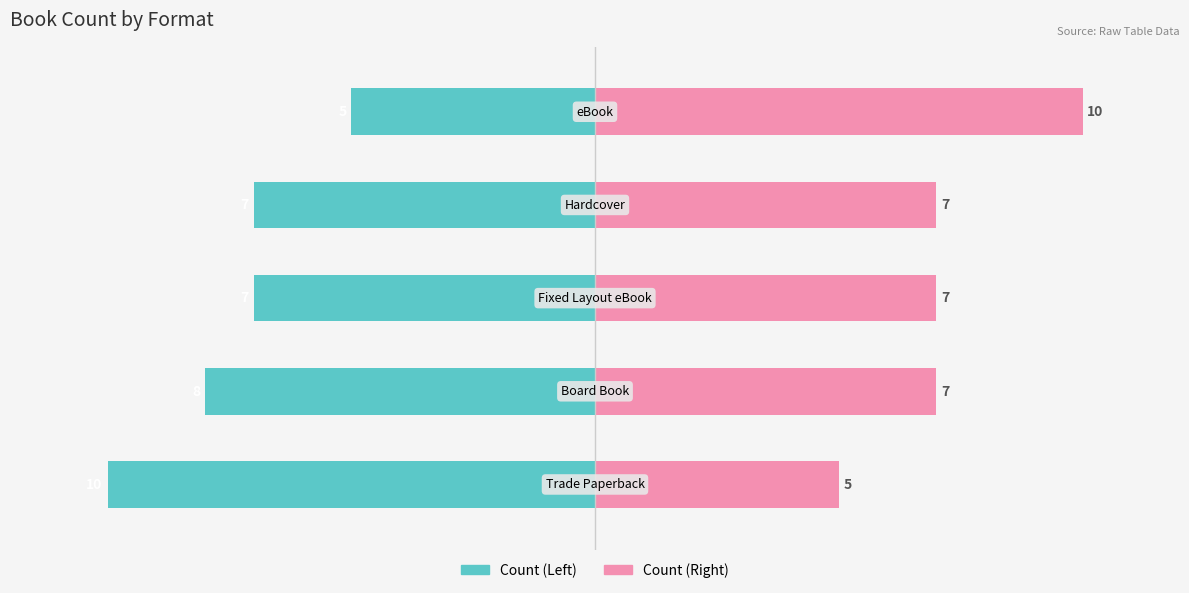

The Format Count (Right) series shows 7 at 2. True or false?

True